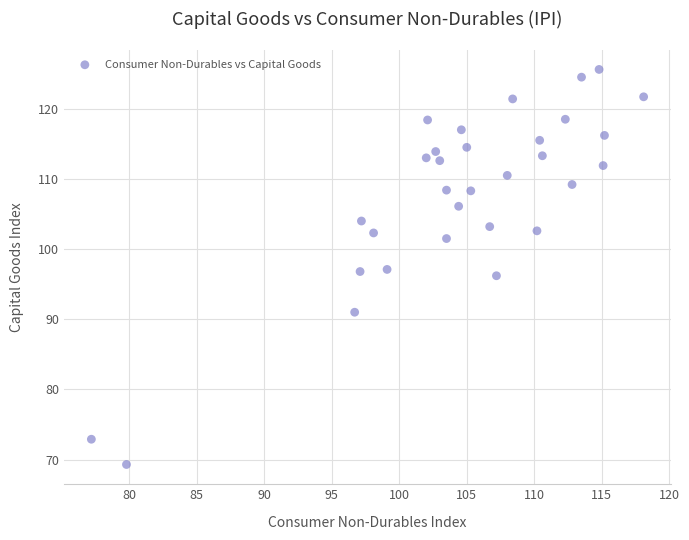

What is the range of X values (max minus min)?

40.9